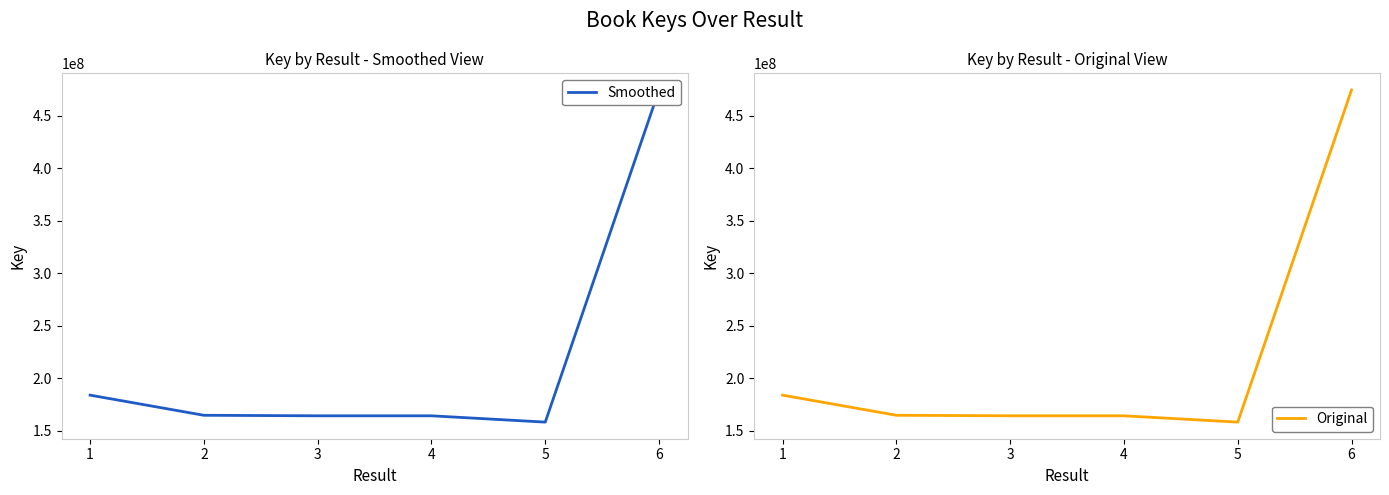

Reading left to right, extract all data points from this chart.

Smoothed: 184072077	164918787	164424455	164426658	158422817	474381499
Original: 184072077	164918787	164424455	164426658	158422817	474381499